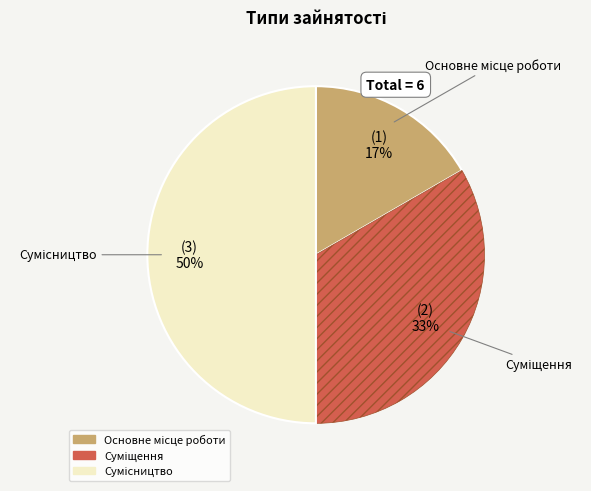

Count the number of slices in the pie.

3